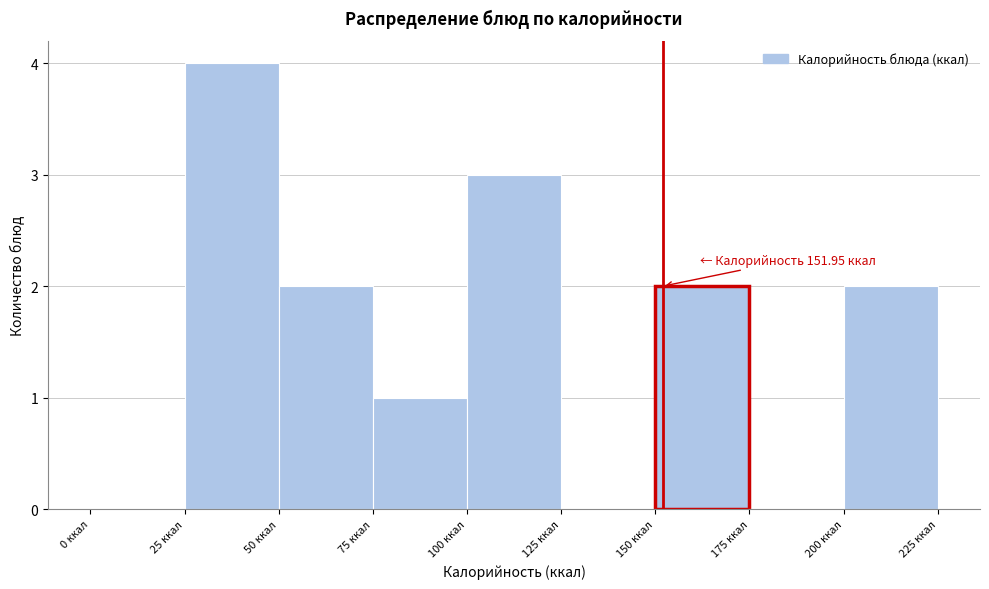

Over which range of the x-axis is the bar tallest?

25 to 50